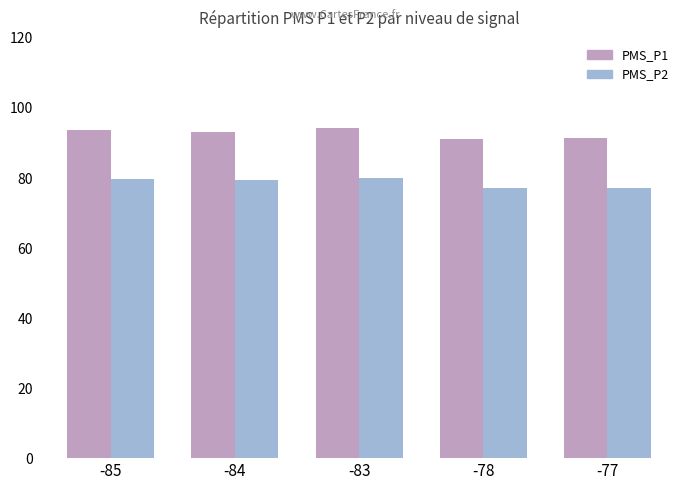

What is the difference between the highest and lowest values at -77?

14.2